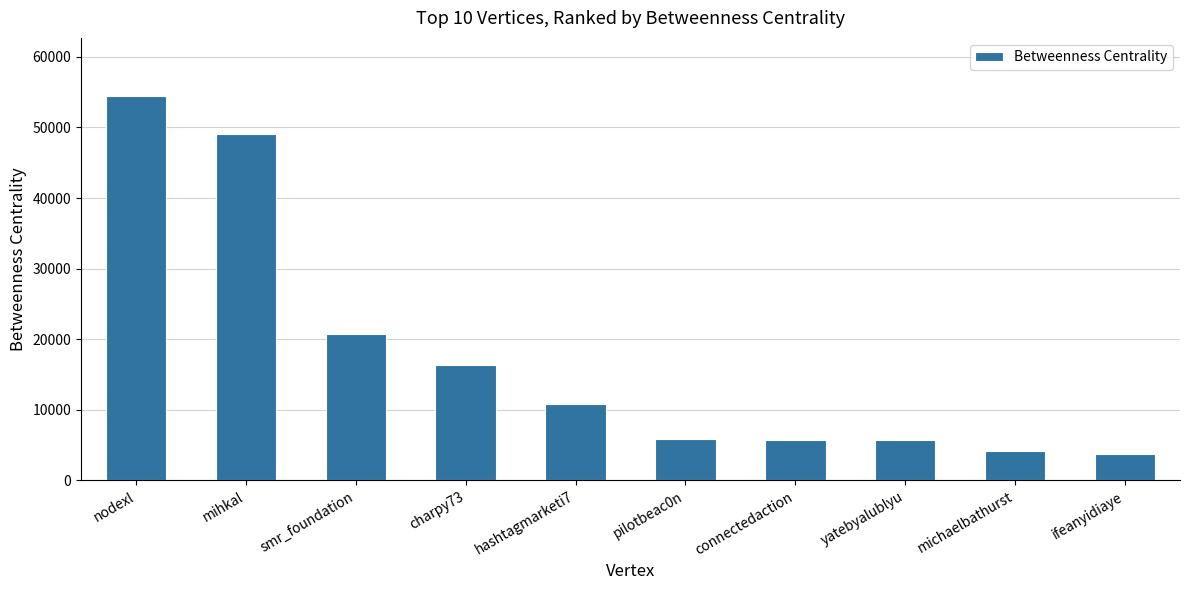

Which label corresponds to the largest value in the chart?

nodexl